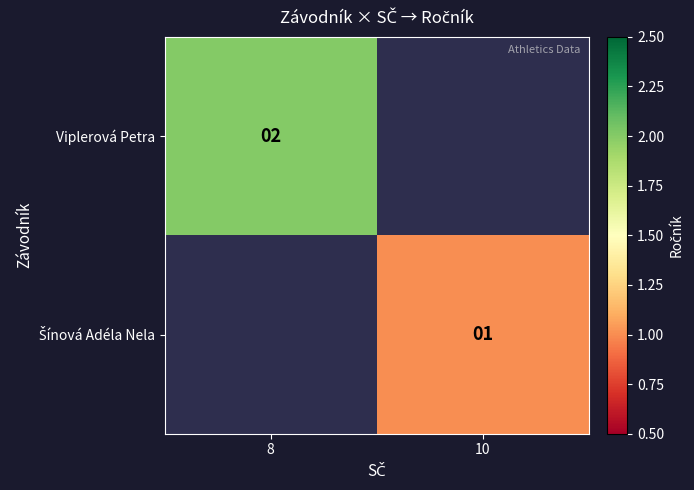

The Viplerová Petra series shows 3 at 8. True or false?

False